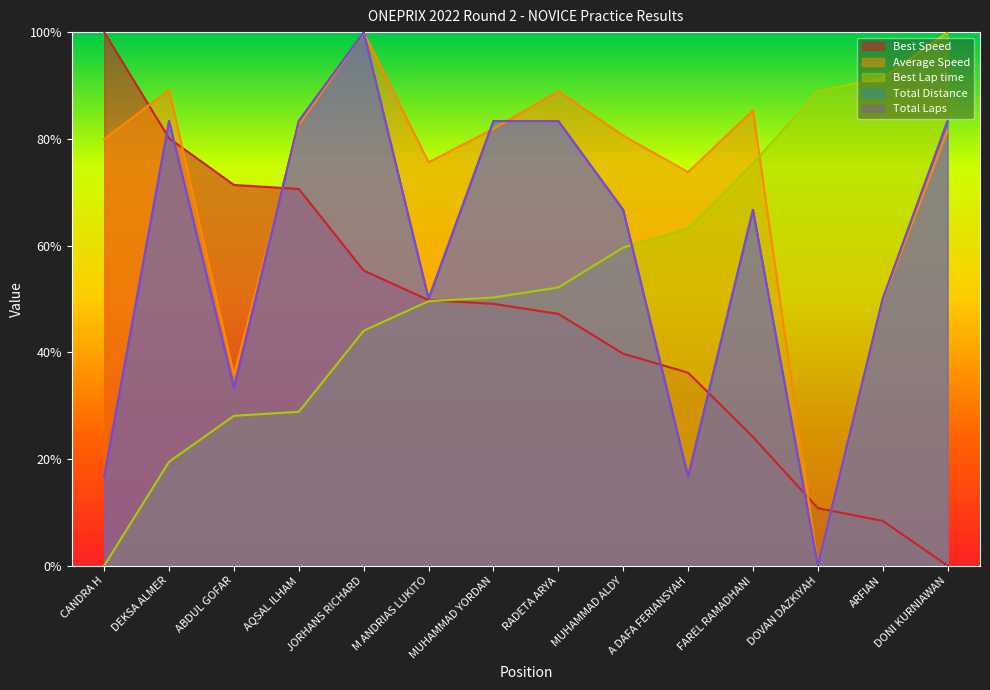

What is the value of the Best Lap time point at the 5th from the left?

44.0